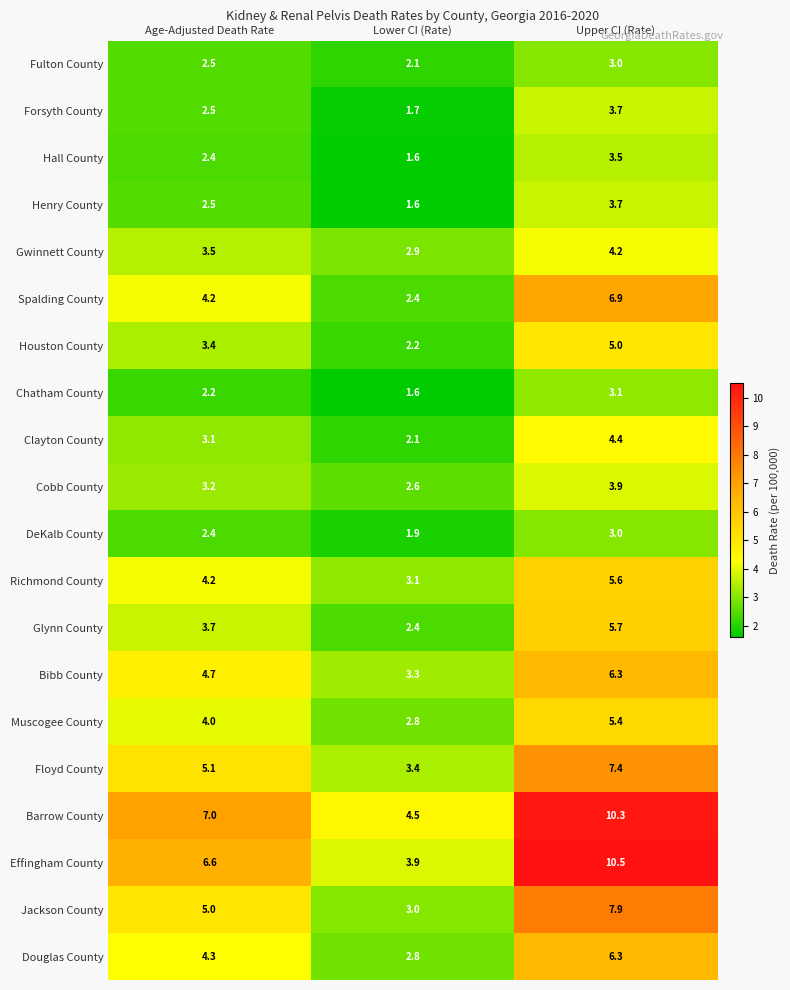

What is the sum of all Effingham County values?

21.0